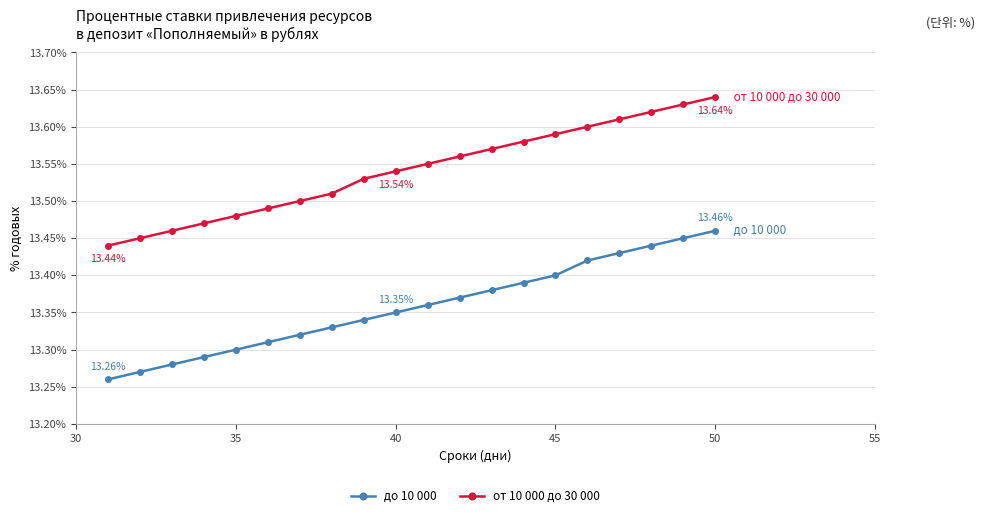

List the series in order of their peak value, lowest first.

до 10 000, от 10 000 до 30 000